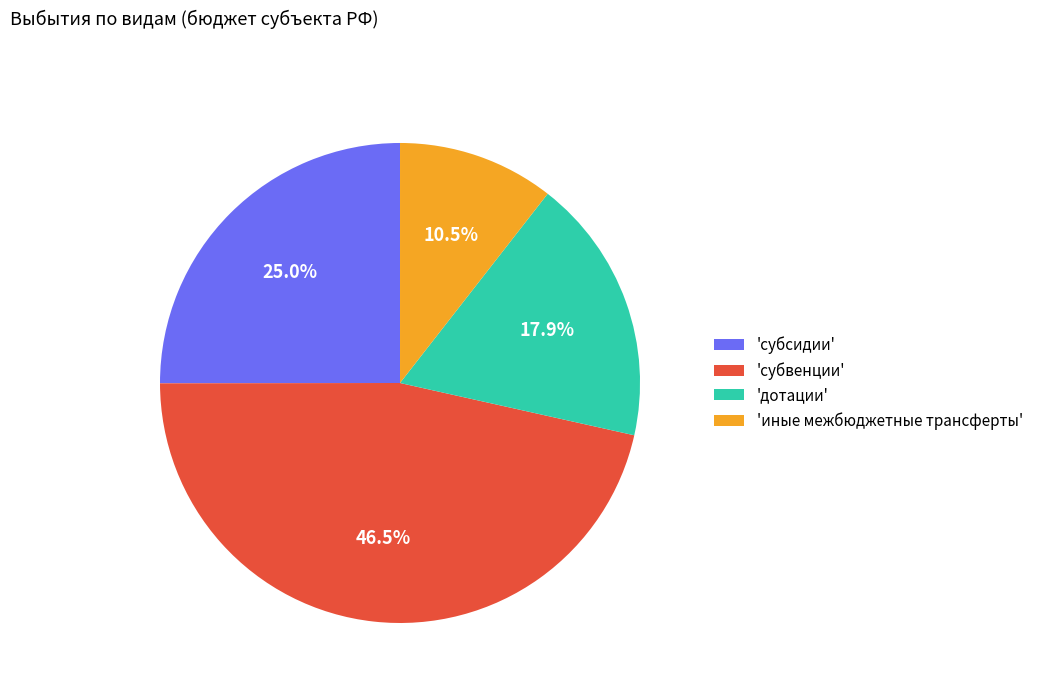

How many slices are in this pie chart?

4